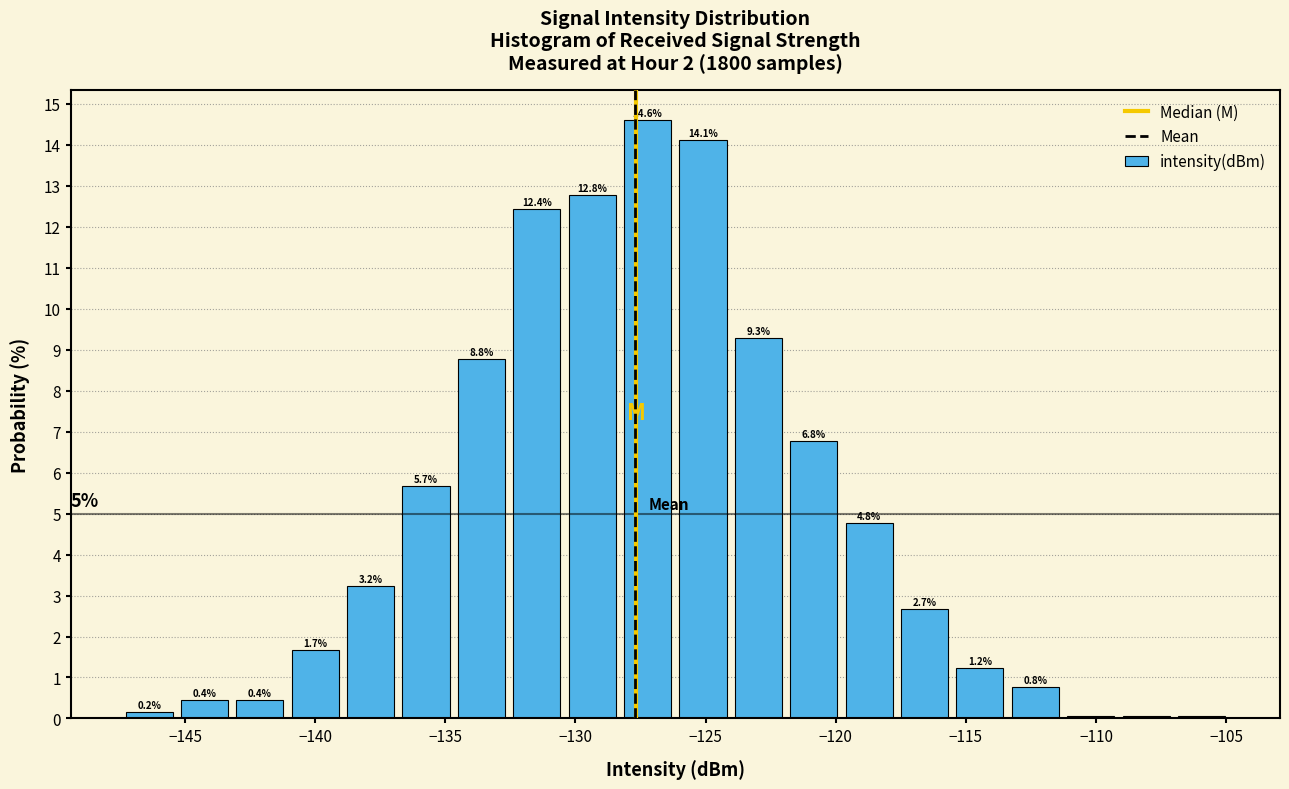

Which range on the x-axis has the tallest bar?

-128.5 to -126.0